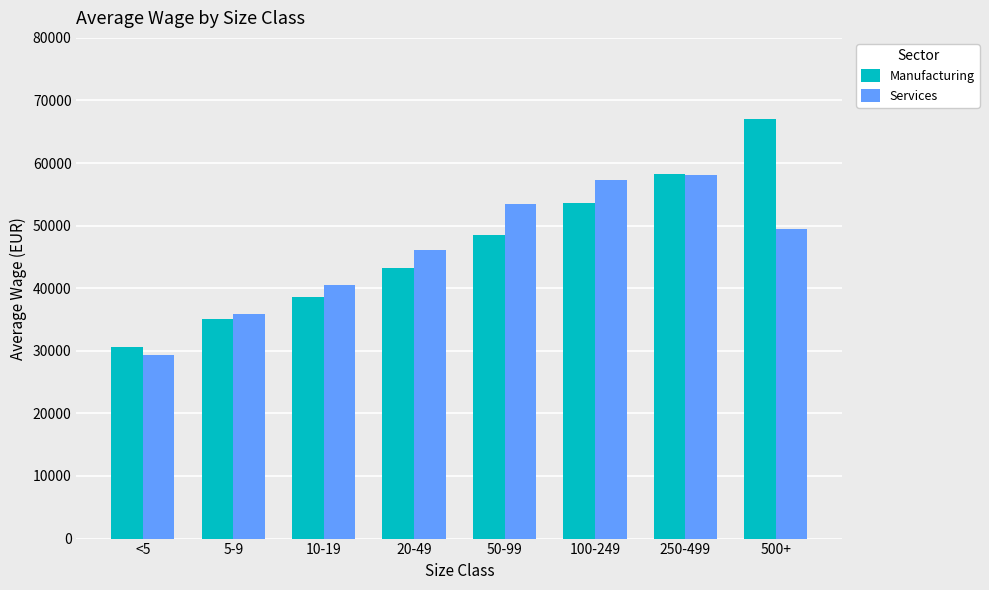

How many bars are there in each group?

2